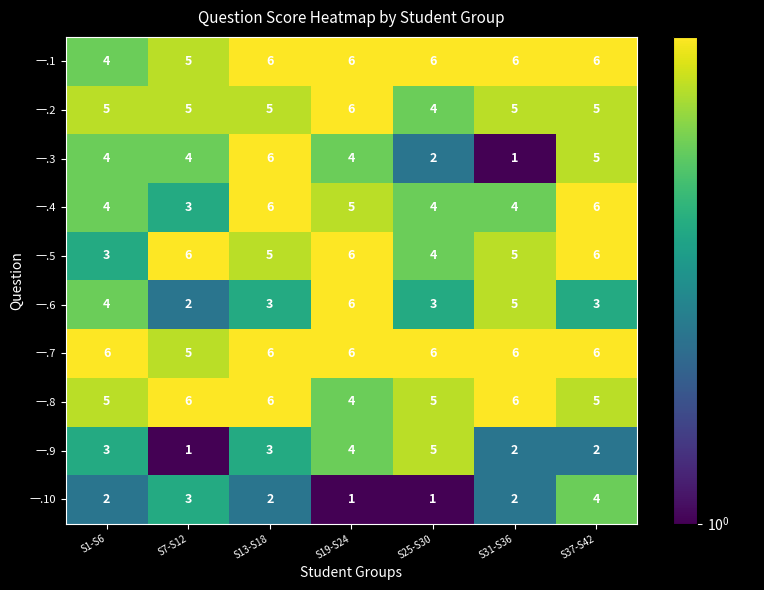

What is the total value across all series at S7-S12?

40